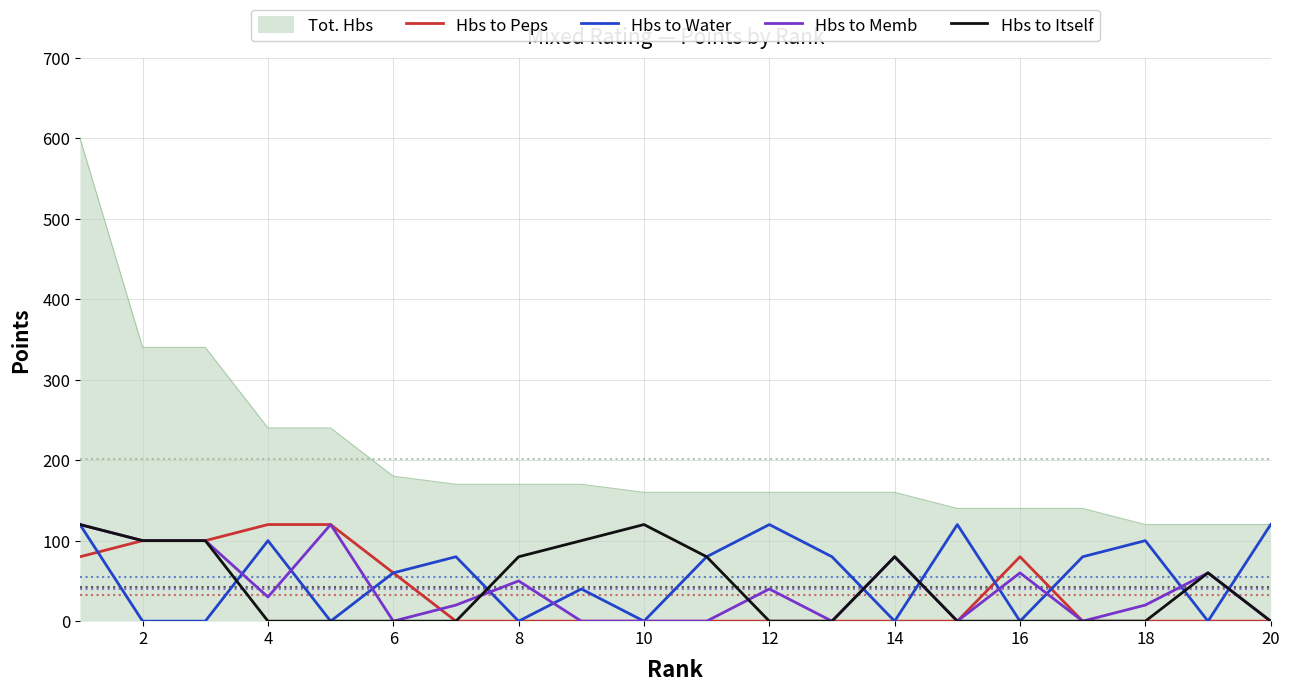

What is the maximum value for Tot. Hbs?

600